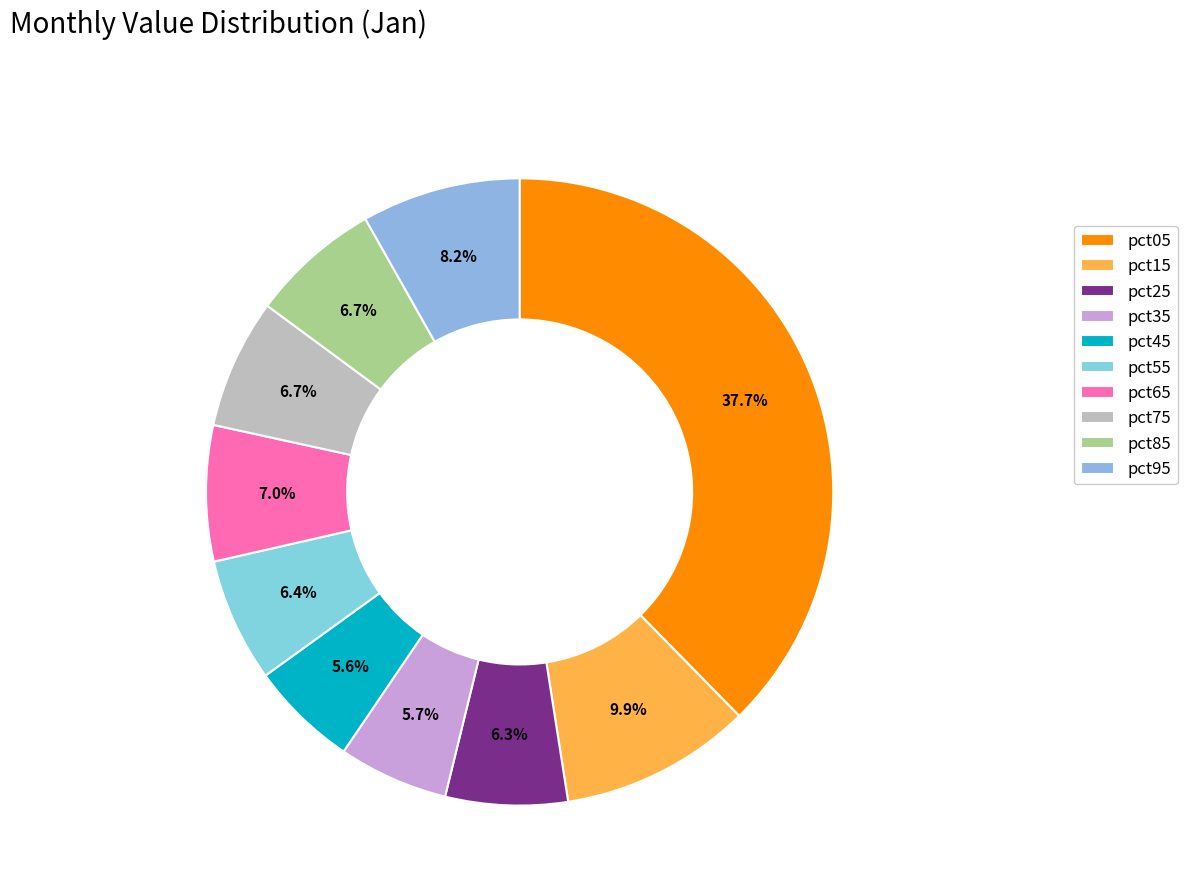

Which slice is the smallest?

pct45